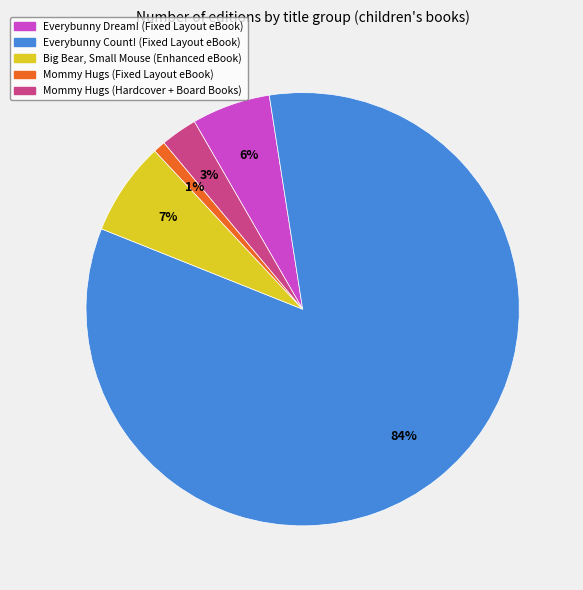

Is it true that Mommy Hugs (Fixed Layout eBook) is 1% of the pie?

True